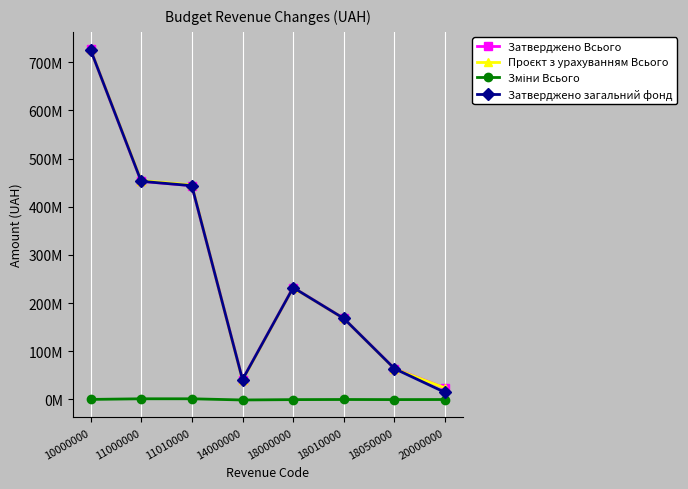

At which label does Зміни Всього reach its peak?

11000000